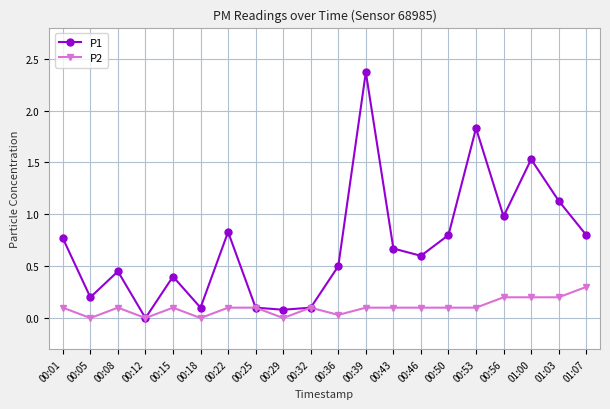

How many values in the P1 series exceed 0?

19